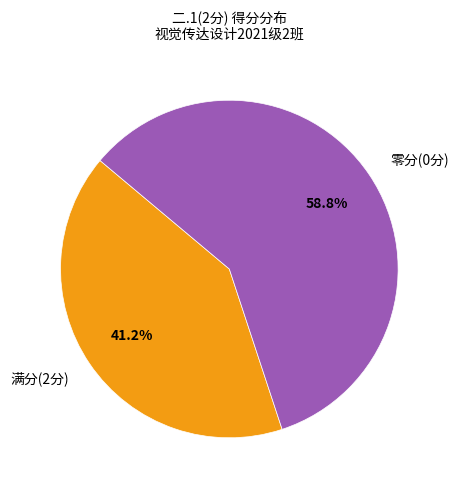

Which category has the biggest portion of the pie?

零分(0分)